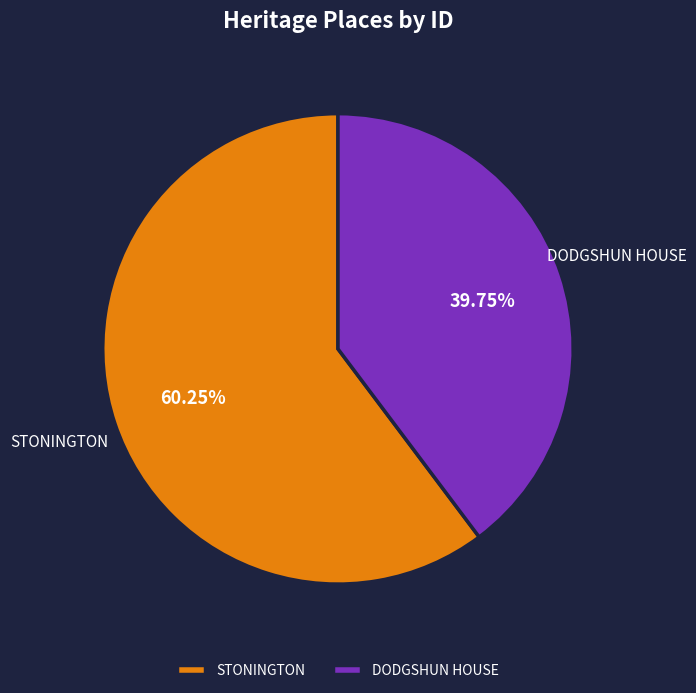

To the nearest percent, what portion does STONINGTON represent?

60%